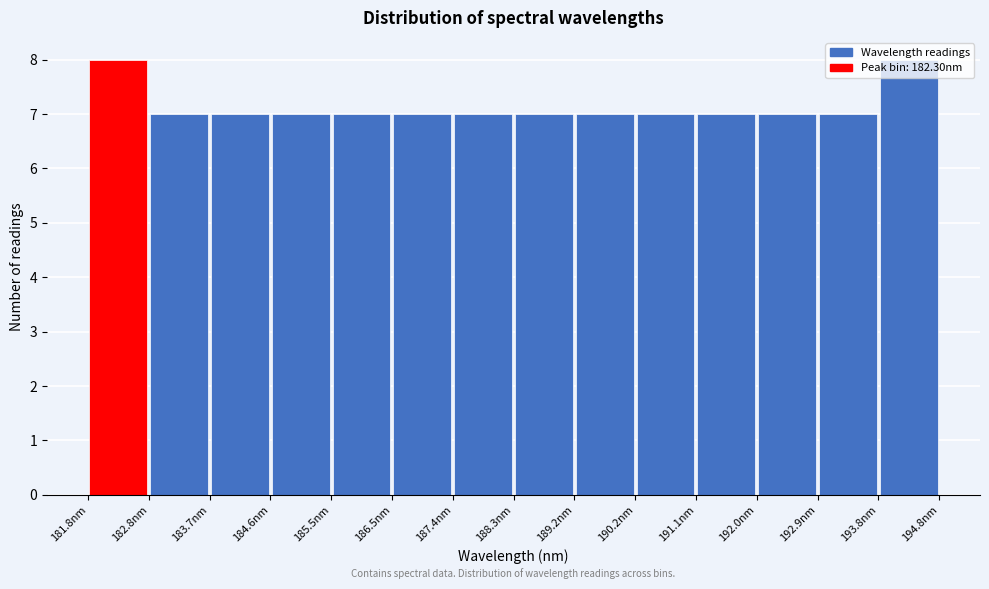

Reading left to right, list every bar in this chart as the range it spans on the x-axis followed by its height. Neither the bar edges nor the heights are printed on the chart, so give them approximately, as read against the axes.

181.8 to 182.8: 8
182.8 to 183.7: 7
183.7 to 184.6: 7
184.6 to 185.5: 7
185.5 to 186.5: 7
186.5 to 187.4: 7
187.4 to 188.3: 7
188.3 to 189.2: 7
189.2 to 190.2: 7
190.2 to 191.1: 7
191.1 to 192.0: 7
192.0 to 192.9: 7
192.9 to 193.8: 7
193.8 to 194.8: 8